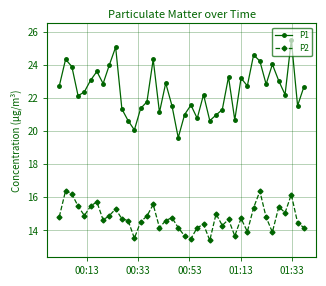

Rank the series by their average value, from lowest to highest.

P2, P1